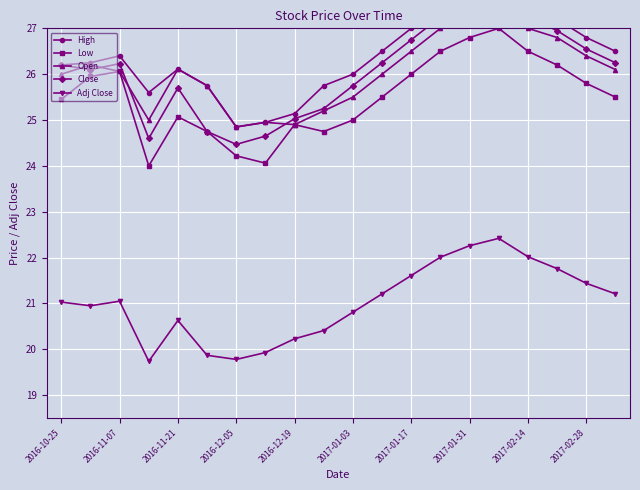

What is the maximum value for Low?

27.0